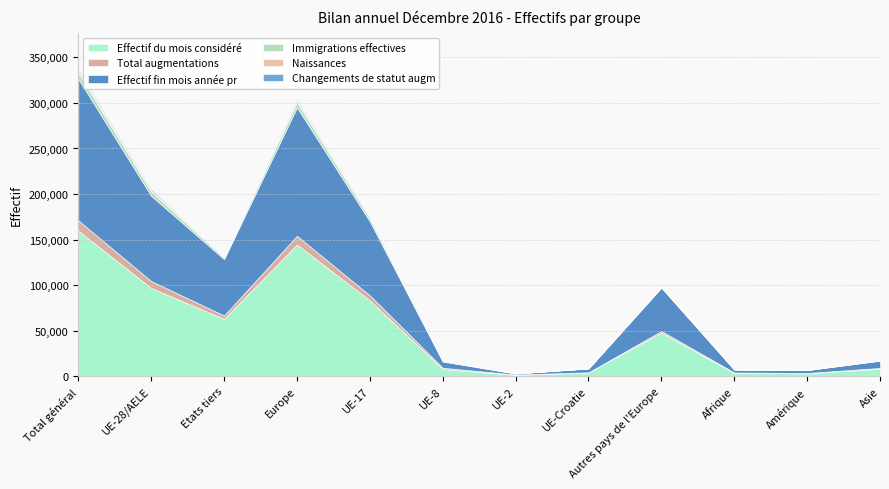

Reading left to right, what are all the values shown in this chart?

Effectif du mois considéré: 159856	96887	62969	144660	83225	7847	1438	4192	47773	3551	3195	8231
Total augmentations: 11266	7588	3678	9486	5577	1476	423	96	1898	544	322	886
Effectif fin mois année pr: 155617	93614	62003	141107	81276	6825	1061	4265	47493	3195	3194	7911
Immigrations effectives: 6272	4589	1683	5458	3450	814	270	45	869	155	251	388
Naissances: 2021	1056	965	1799	909	85	28	33	743	112	22	86
Changements de statut augm: 1752	1616	136	1661	936	554	120	4	45	1	12	76